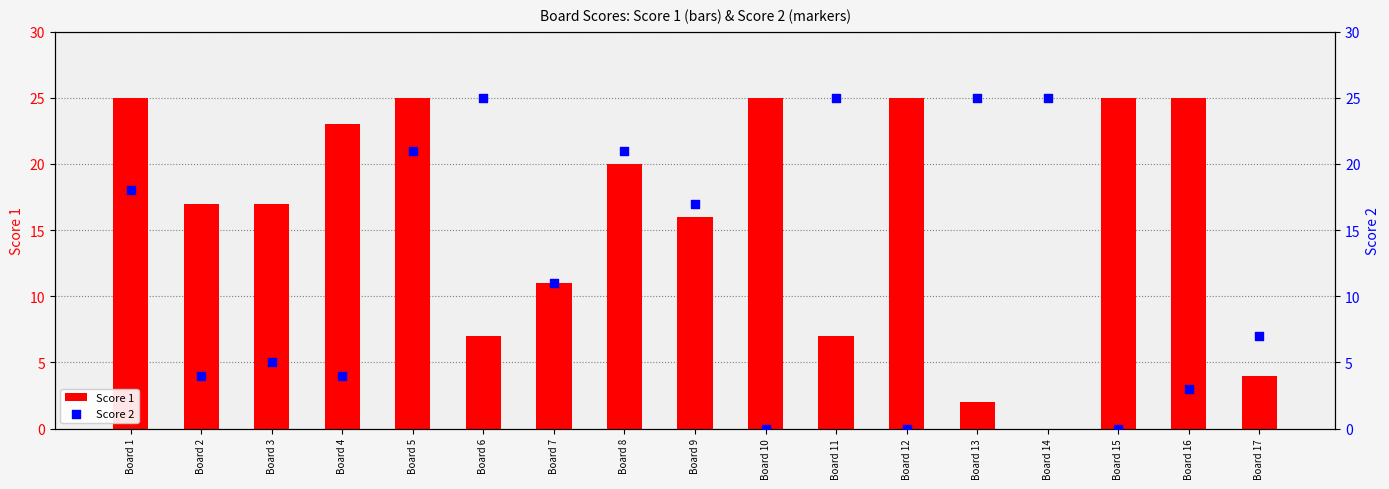

What are all the series names shown in the legend?

Score 1, Score 2